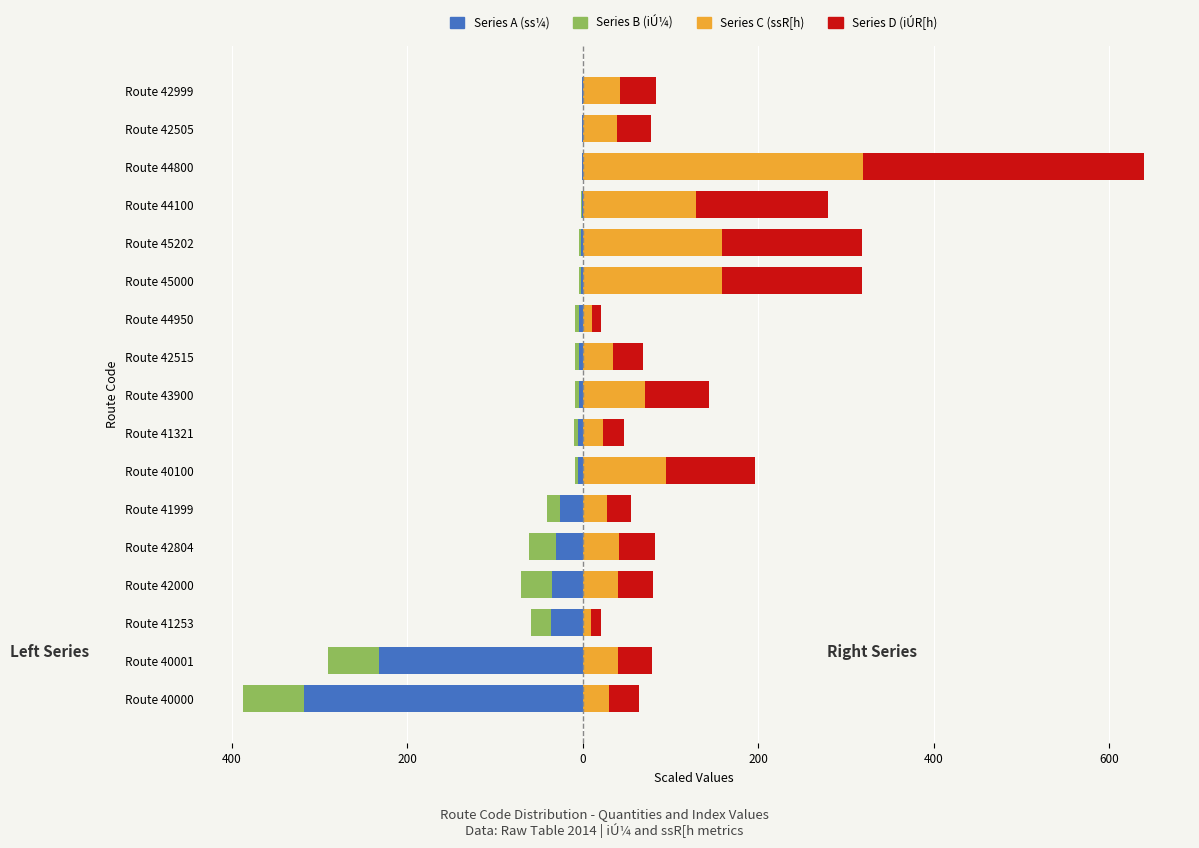

What are all the series names shown in the legend?

Series A (ss¼), Series B (iÚ¼), Series C (ssR[h), Series D (iÚR[h)